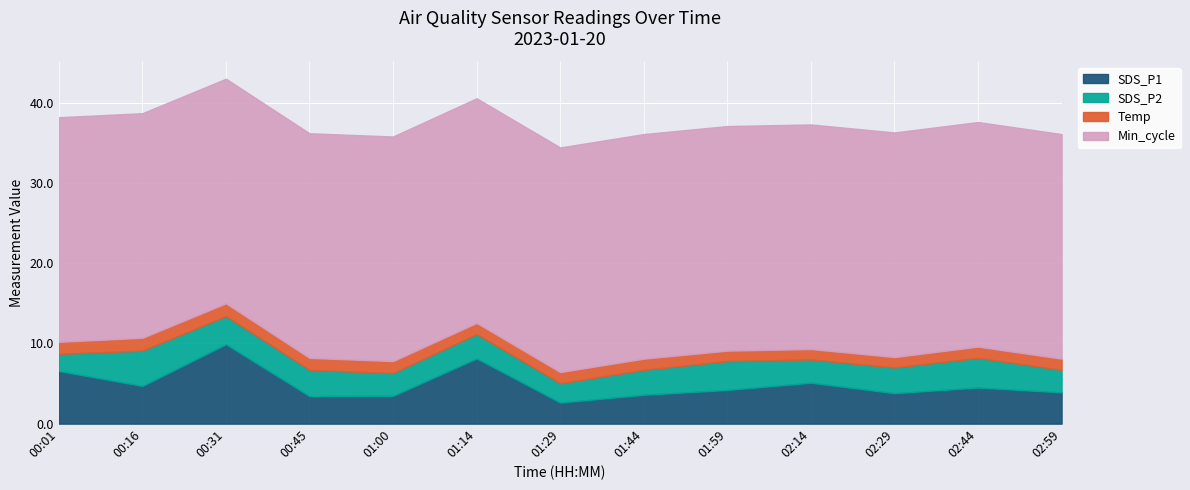

Rank the categories by Min_cycle value from highest to lowest.

00:01, 00:16, 00:31, 00:45, 01:00, 01:14, 01:29, 01:44, 01:59, 02:14, 02:29, 02:44, 02:59